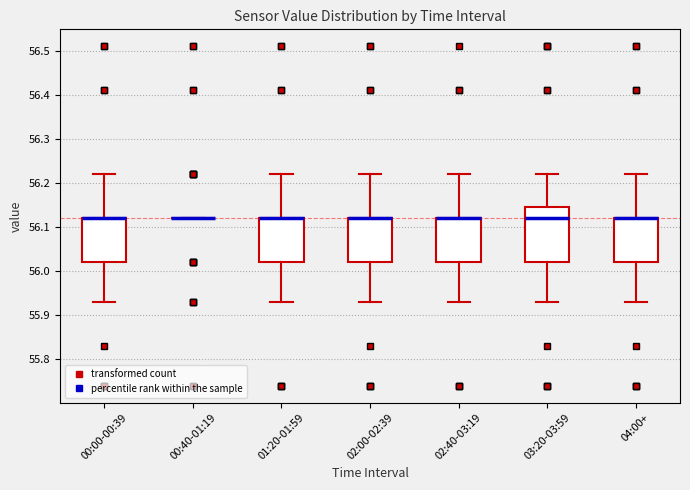

Which box is the tallest, from its lower edge to its upper edge?

03:20-03:59